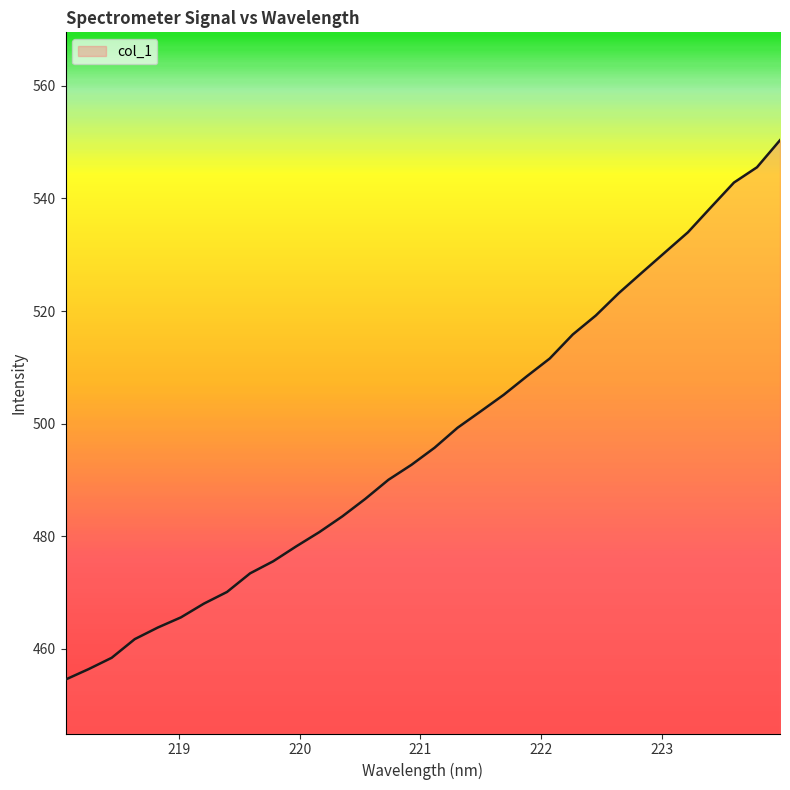

What is the greatest value displayed?

550.3